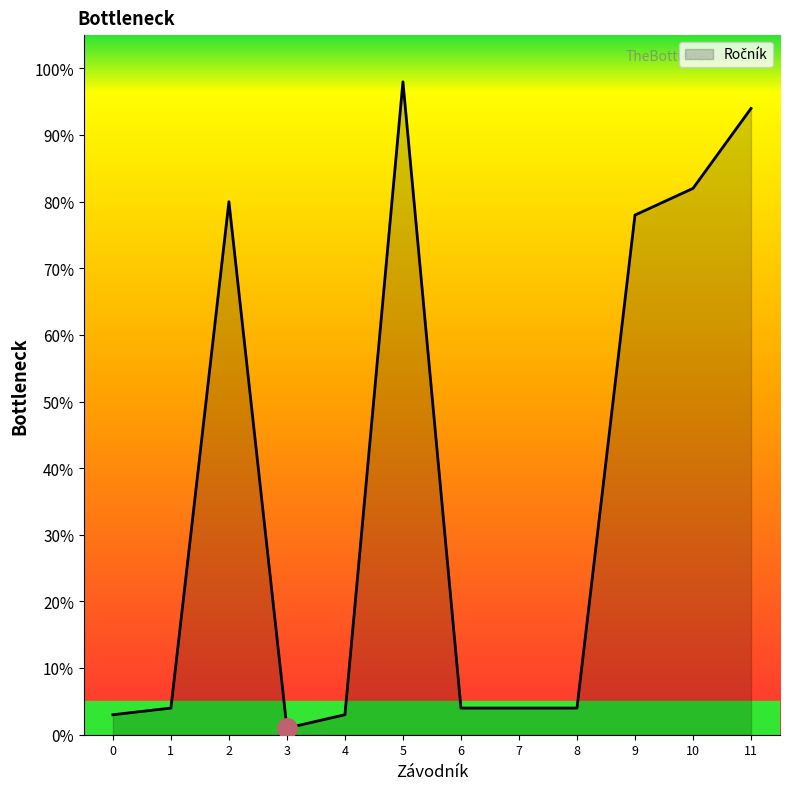

What is the change in value from 0 to 2?

+77